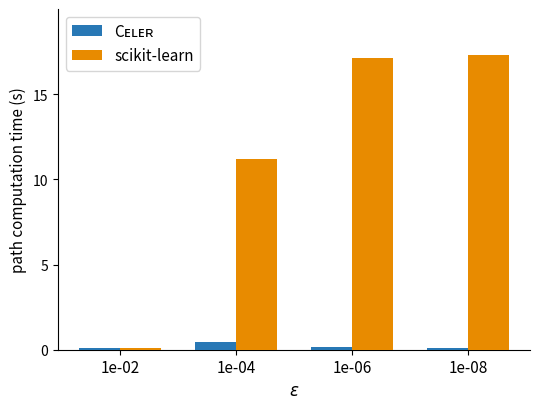

What is the maximum value shown in the chart?

17.3